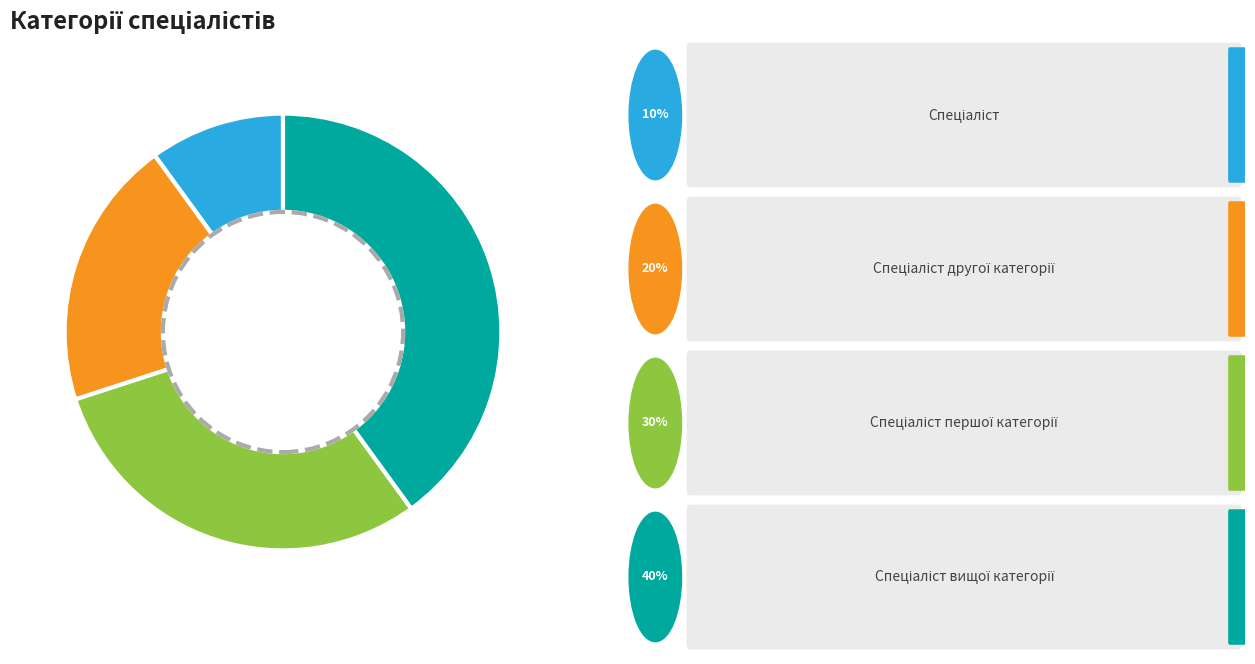

Is there any slice that represents more than half of the pie?

No